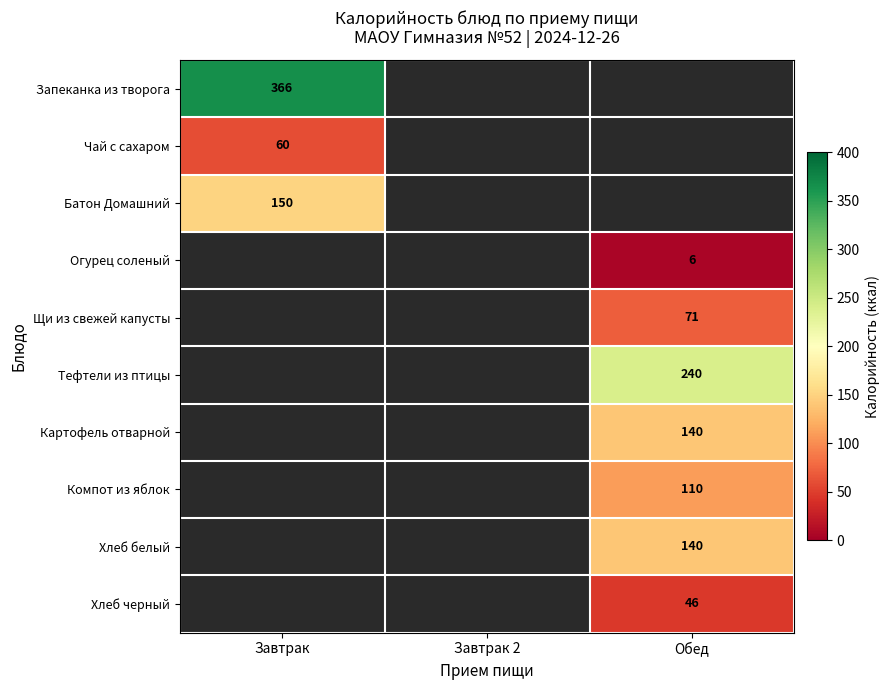

True or false: Чай с сахаром has a value of 101 at Завтрак.

False